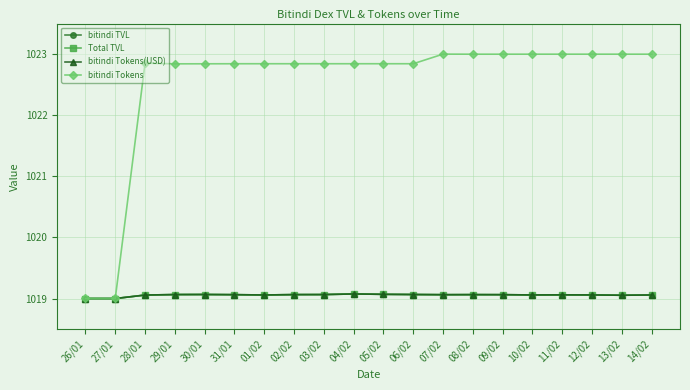

Reading right to left, transcribe all the data shown in this chart.

bitindi TVL: 14/02=1019.1	13/02=1019.1	12/02=1019.1	11/02=1019.1	10/02=1019.1	09/02=1019.1	08/02=1019.1	07/02=1019.1	06/02=1019.1	05/02=1019.1	04/02=1019.1	03/02=1019.1	02/02=1019.1	01/02=1019.1	31/01=1019.1	30/01=1019.1	29/01=1019.1	28/01=1019.1	27/01=1019.0	26/01=1019.0
Total TVL: 14/02=1019.1	13/02=1019.1	12/02=1019.1	11/02=1019.1	10/02=1019.1	09/02=1019.1	08/02=1019.1	07/02=1019.1	06/02=1019.1	05/02=1019.1	04/02=1019.1	03/02=1019.1	02/02=1019.1	01/02=1019.1	31/01=1019.1	30/01=1019.1	29/01=1019.1	28/01=1019.1	27/01=1019.0	26/01=1019.0
bitindi Tokens(USD): 14/02=1019.1	13/02=1019.1	12/02=1019.1	11/02=1019.1	10/02=1019.1	09/02=1019.1	08/02=1019.1	07/02=1019.1	06/02=1019.1	05/02=1019.1	04/02=1019.1	03/02=1019.1	02/02=1019.1	01/02=1019.1	31/01=1019.1	30/01=1019.1	29/01=1019.1	28/01=1019.1	27/01=1019.0	26/01=1019.0
bitindi Tokens: 14/02=1023.0	13/02=1023.0	12/02=1023.0	11/02=1023.0	10/02=1023.0	09/02=1023.0	08/02=1023.0	07/02=1023.0	06/02=1022.8	05/02=1022.8	04/02=1022.8	03/02=1022.8	02/02=1022.8	01/02=1022.8	31/01=1022.8	30/01=1022.8	29/01=1022.8	28/01=1022.9	27/01=1019.0	26/01=1019.0